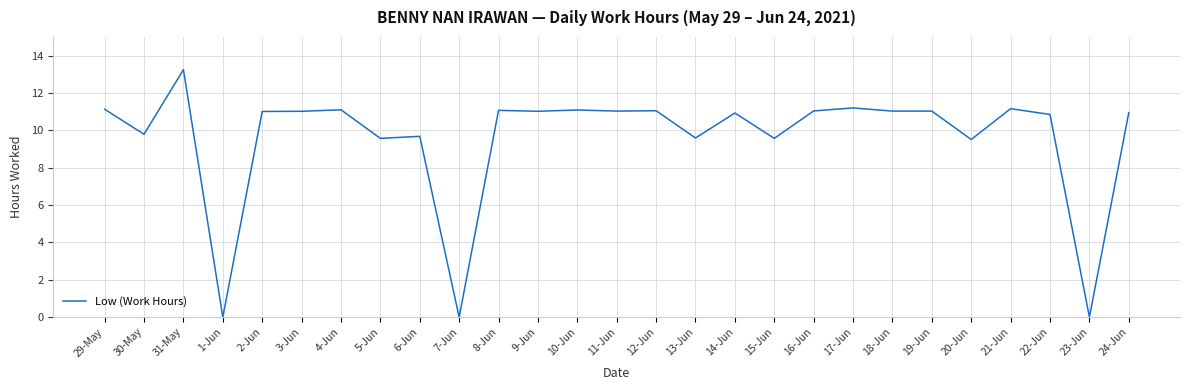

Where is the first local minimum?

30-May